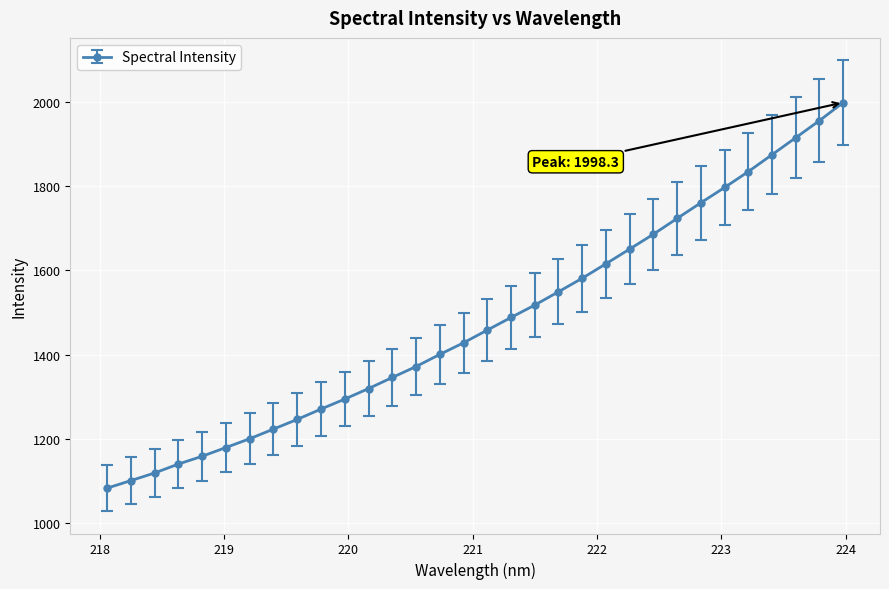

What is the value of the 24th point from the left?

1685.9